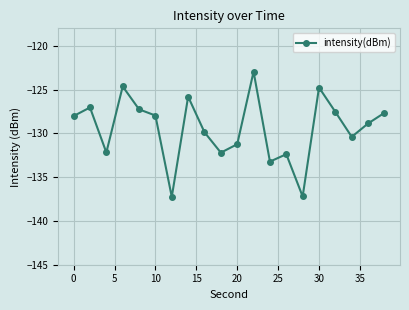

What is the minimum value shown in the chart?

-137.2